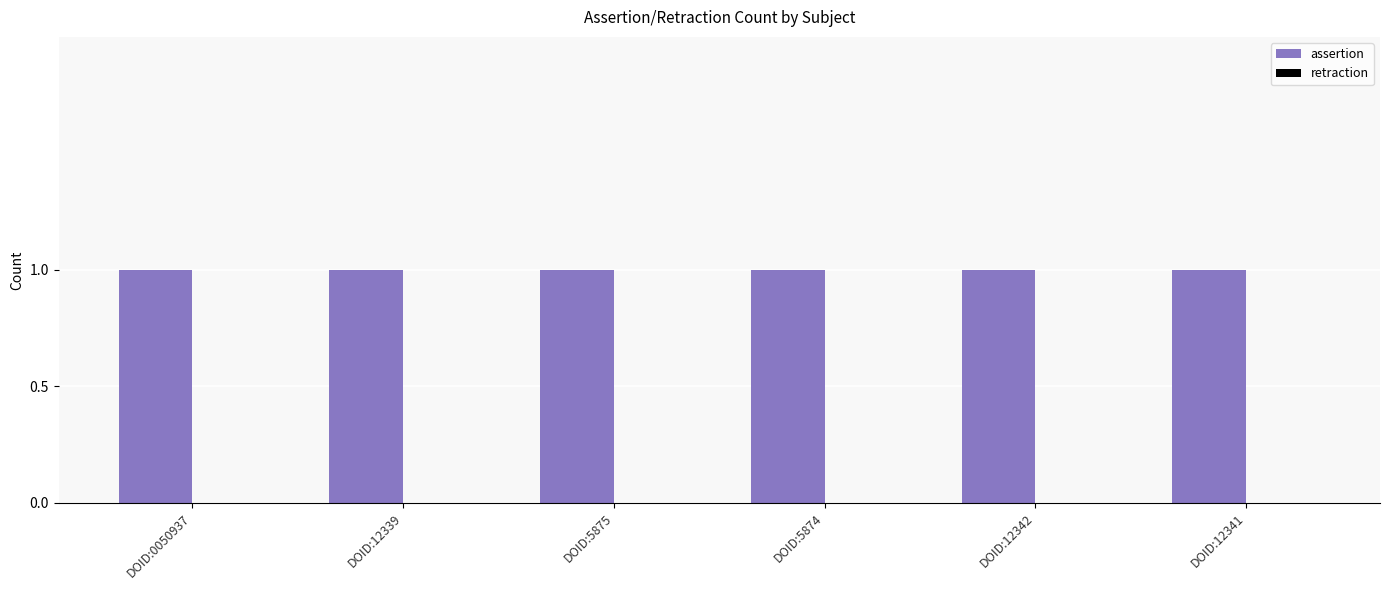

Rank the series by their average value, from lowest to highest.

retraction, assertion